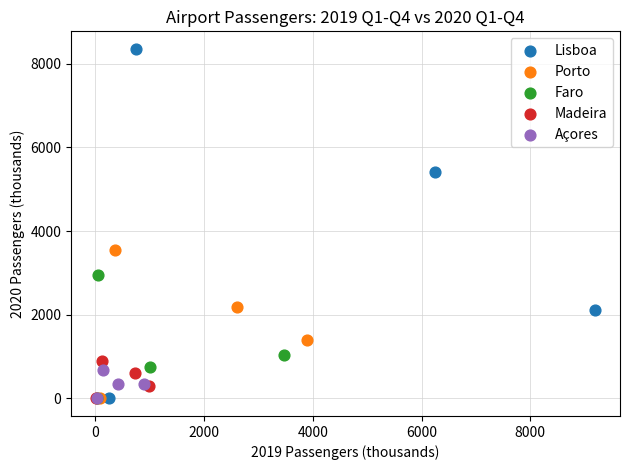

Which series contains the highest Y value?

Lisboa